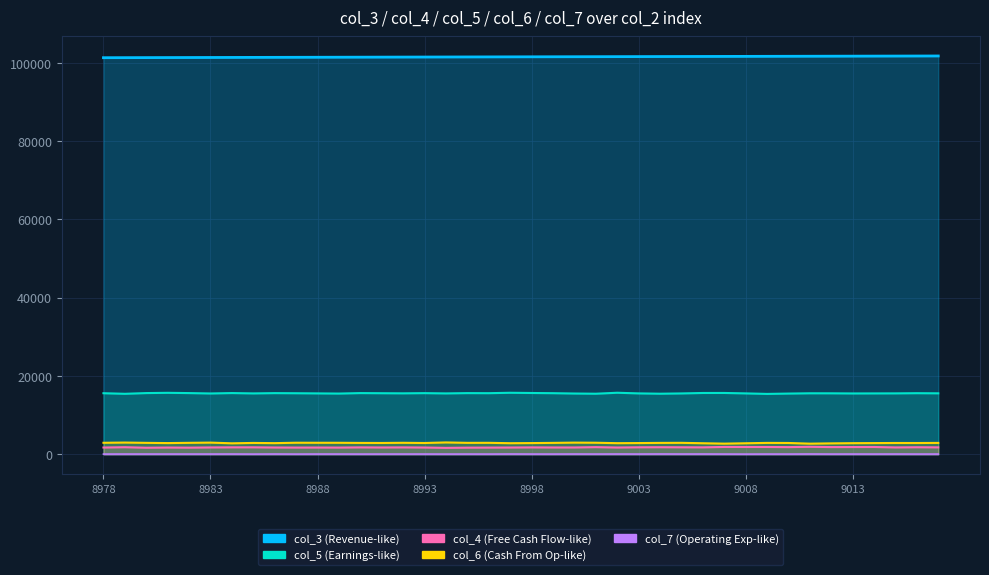

At which label is col_5 closest to 15561?

8992